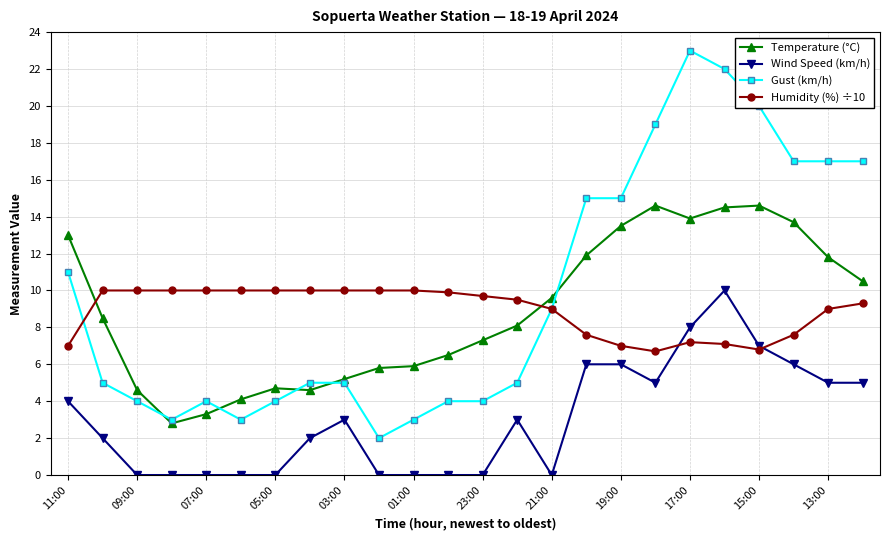

True or false: Gust (km/h) and Wind Speed (km/h) intersect in this chart.

False